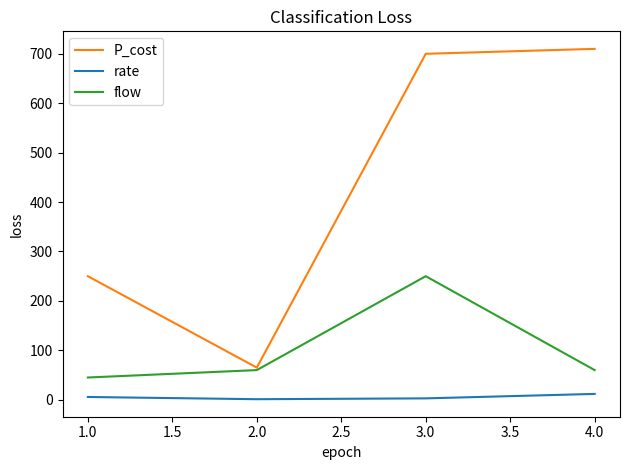

The value of P_cost at 2.0 is 65.0. True or false?

True